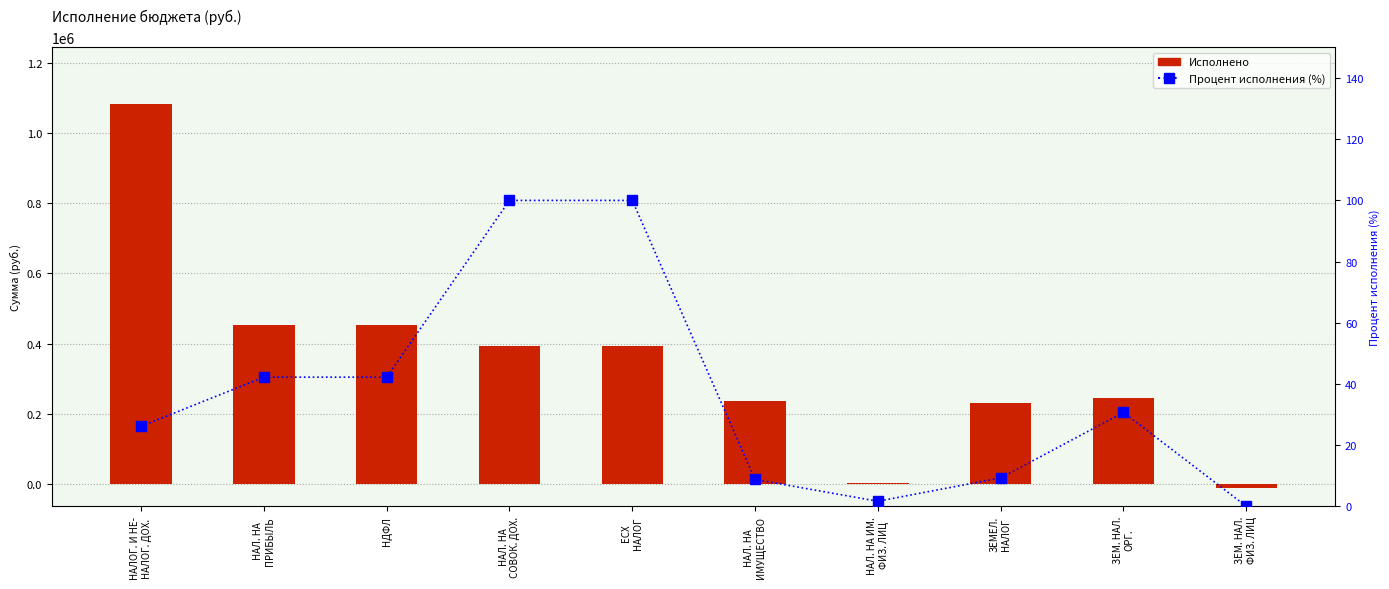

What is the label of the 9th bar from the left?

ЗЕМ. НАЛ.
ОРГ.